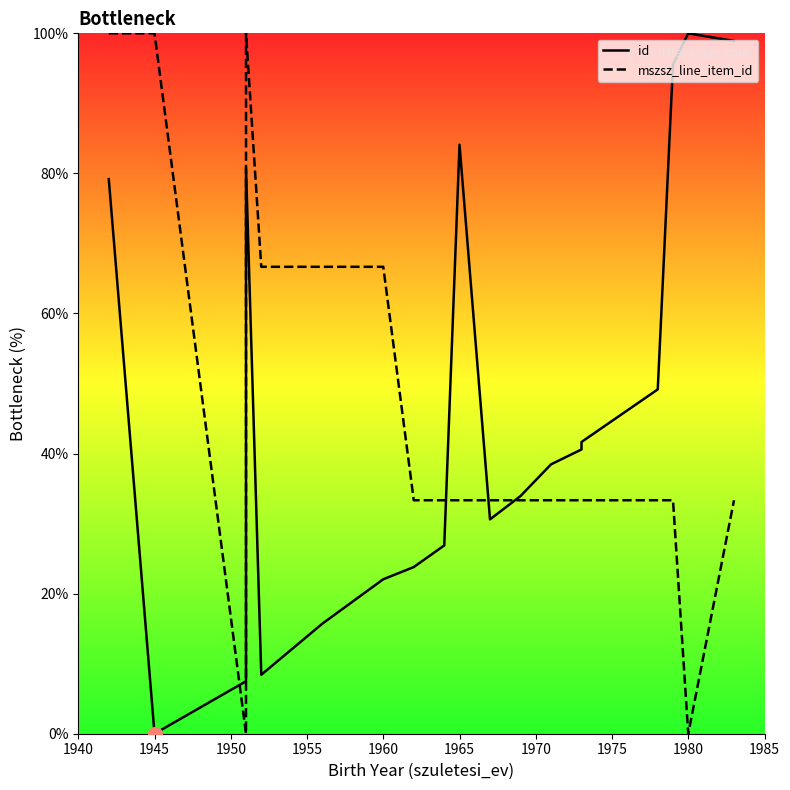

True or false: id and mszsz_line_item_id cross at least once.

True